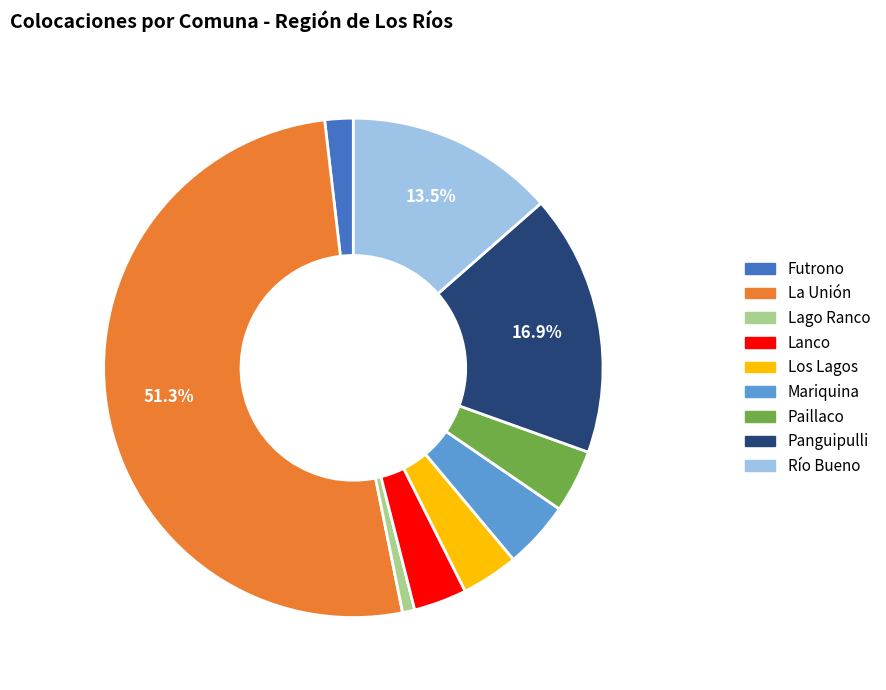

Which category has the biggest portion of the pie?

La Unión